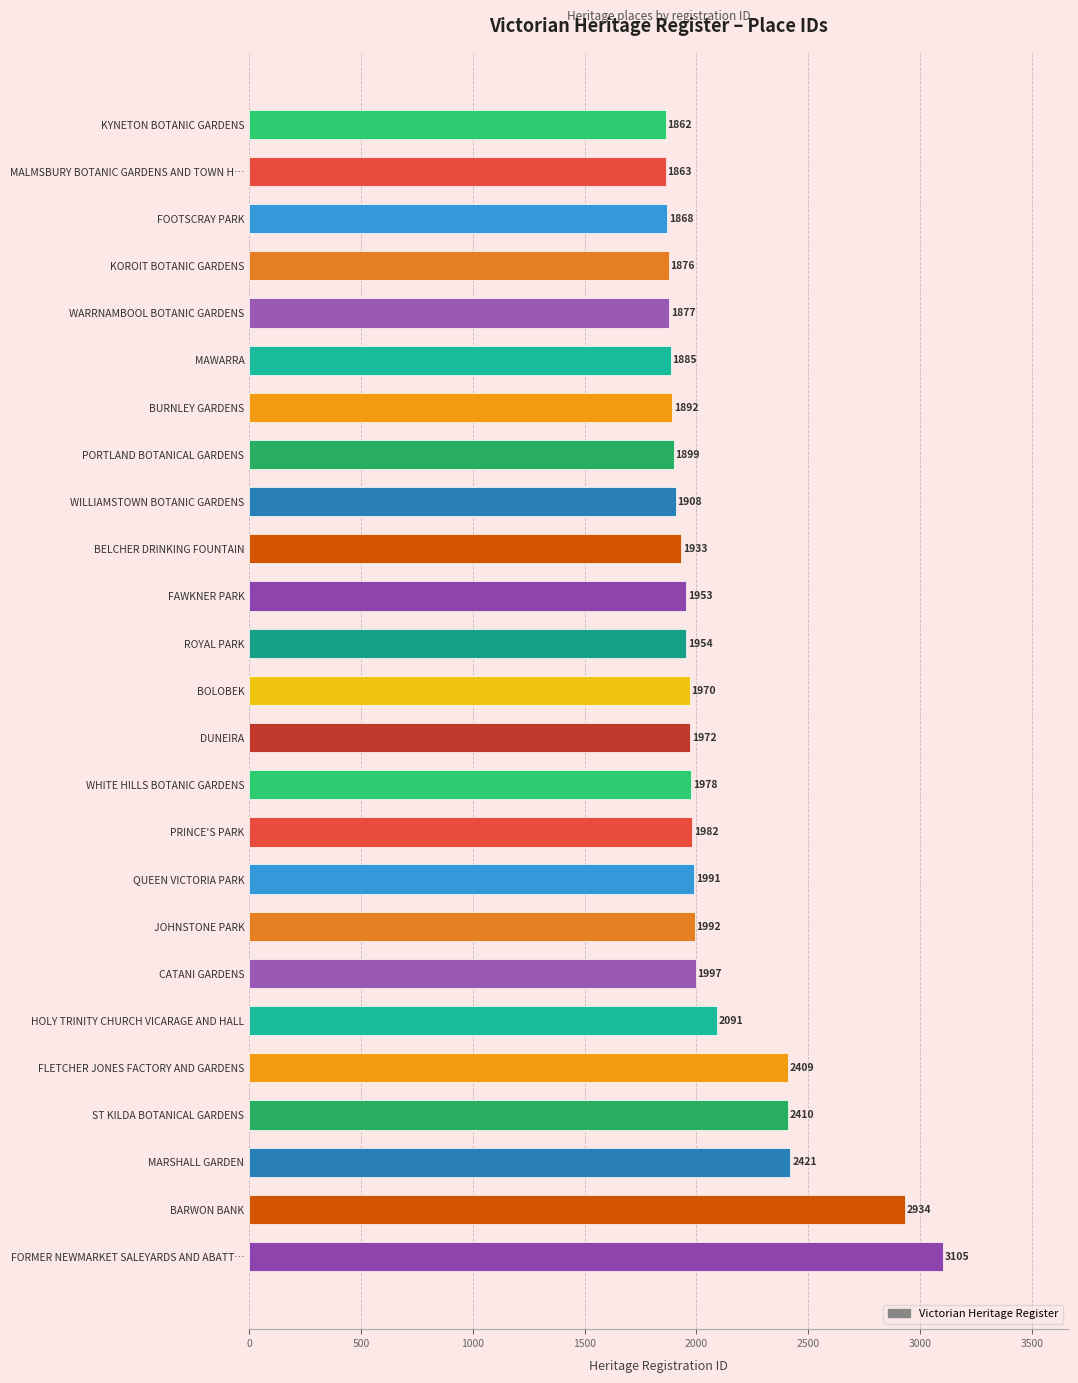

Are the bars grouped side by side (vs. stacked)?

No